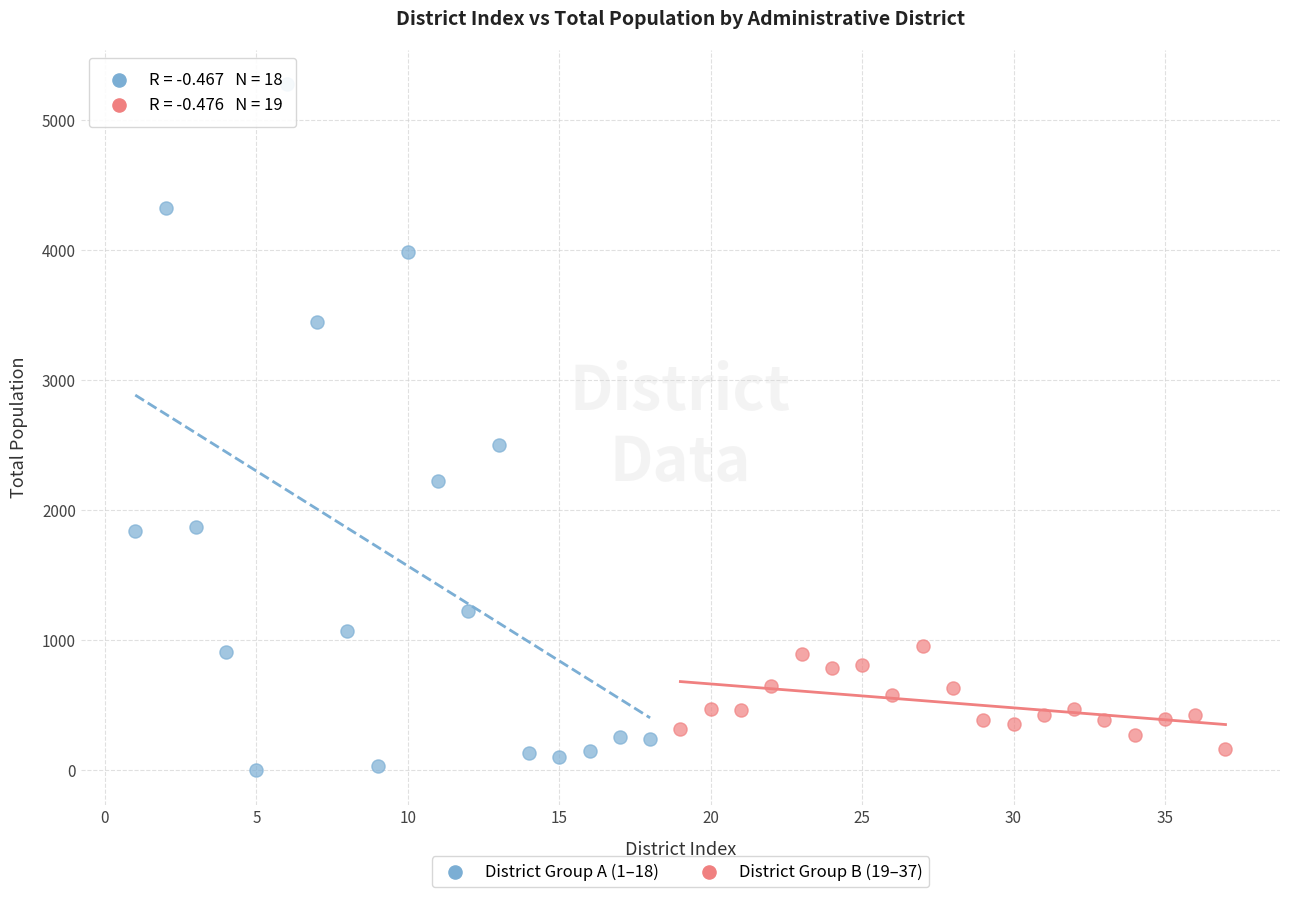

Which series has the largest Y range (max minus min)?

District Group A (1–18)